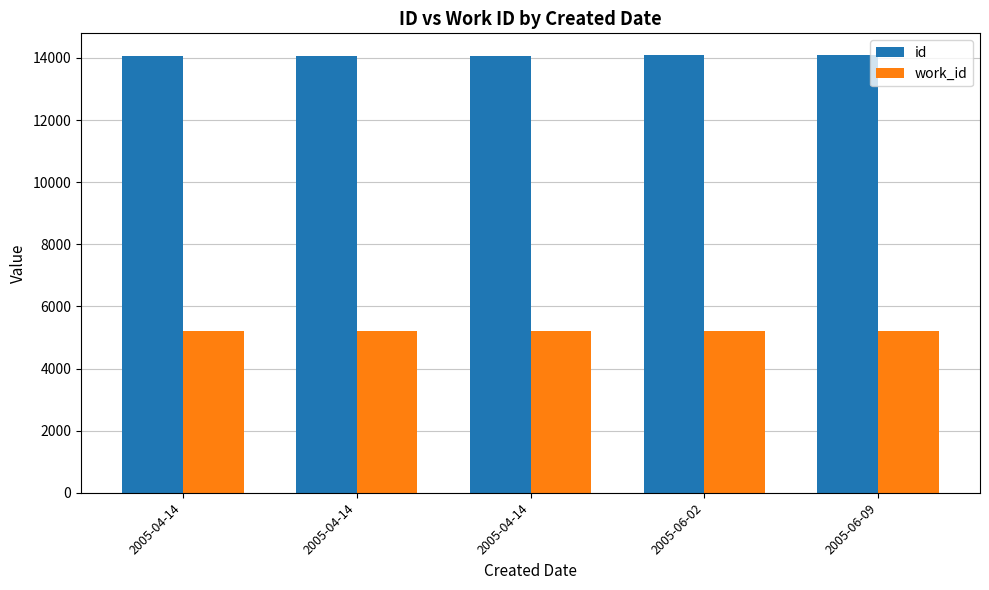

How many bars are there in each group?

2